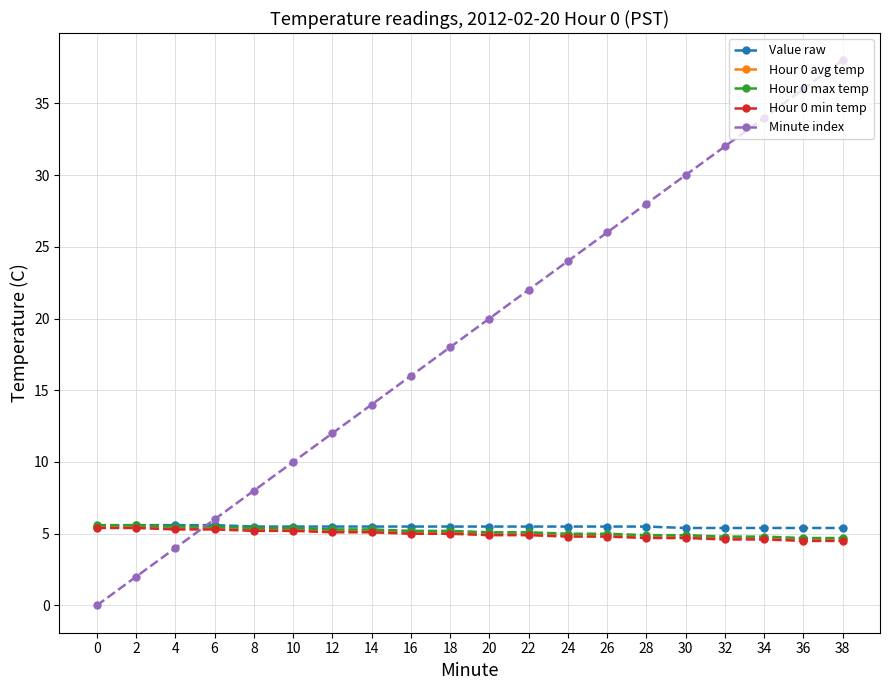

Read the Hour 0 min temp value at 6.

5.3